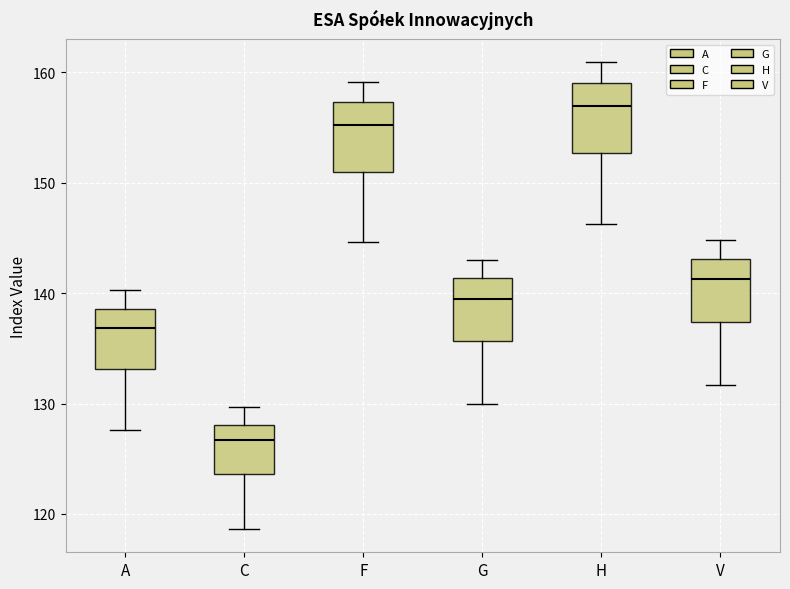

Where does the median line of the box for H sit on the y-axis? The values are not printed on the chart, so give them approximately, as read against the axis.

157